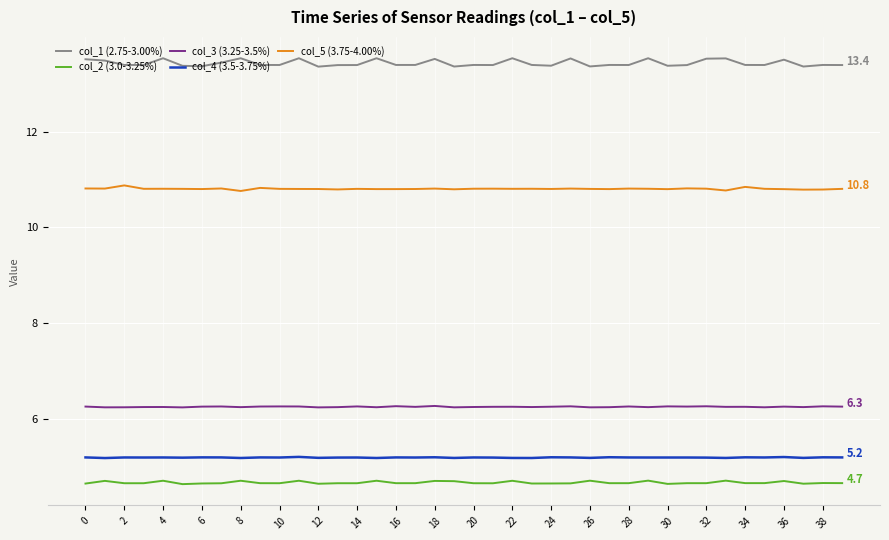

Rank the series by their maximum value, from highest to lowest.

col_1 (2.75-3.00%), col_5 (3.75-4.00%), col_3 (3.25-3.5%), col_4 (3.5-3.75%), col_2 (3.0-3.25%)